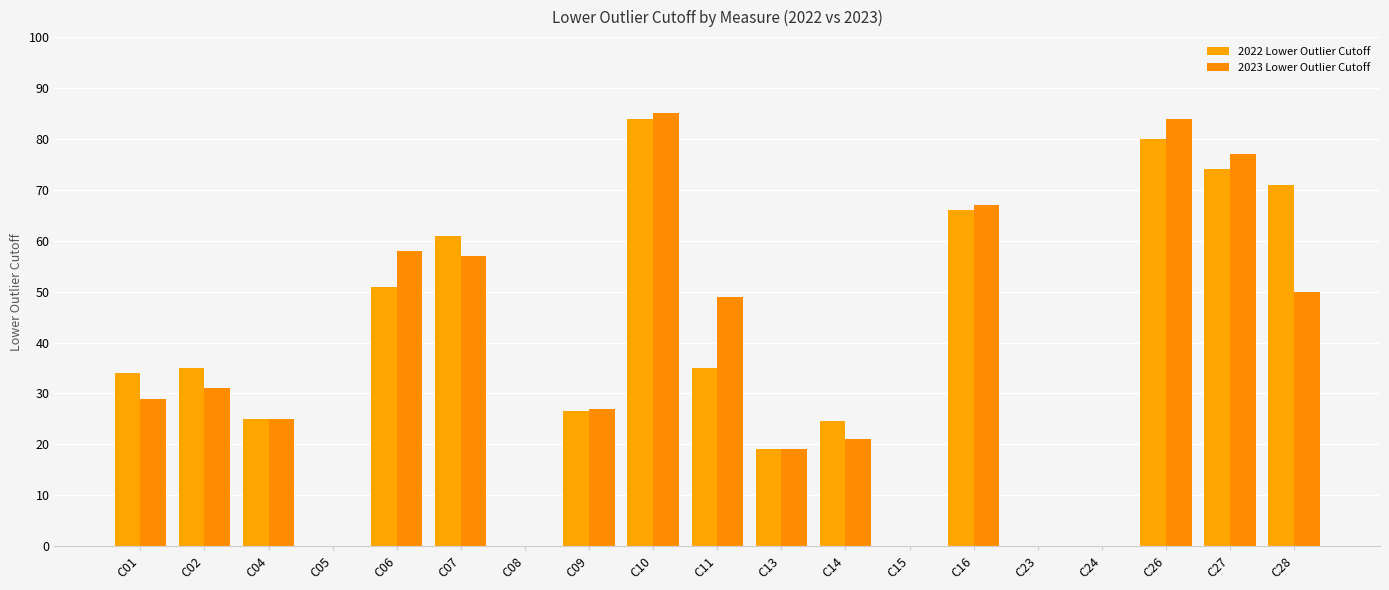

True or false: 2023 Lower Outlier Cutoff has a value of 0.0 at C24.

True